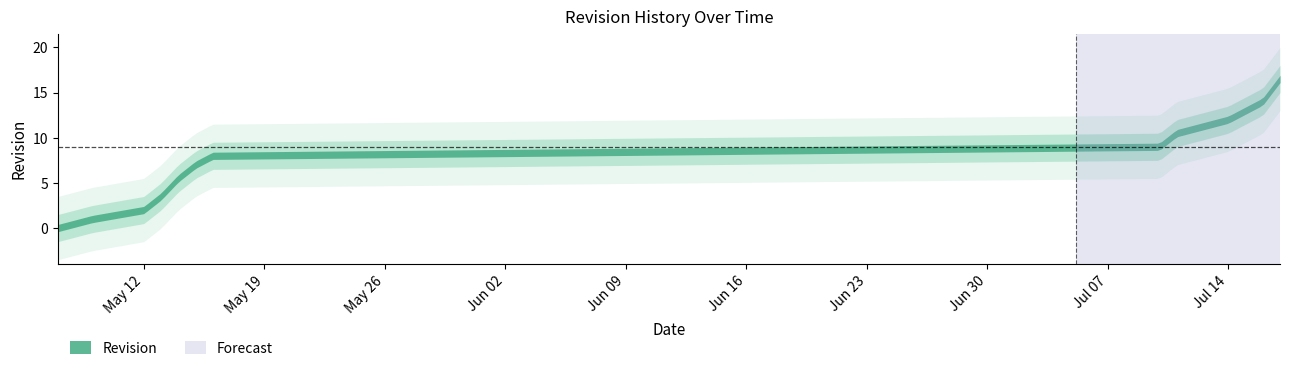

The chart shows a value of 3 at 2014-05-14. True or false?

False